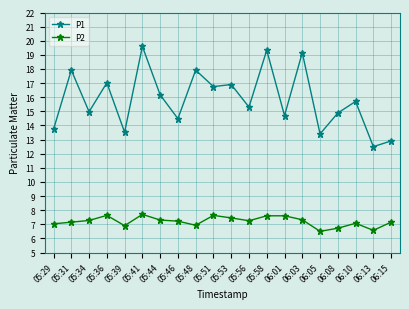

How many interior local valleys does the P1 series have?

8